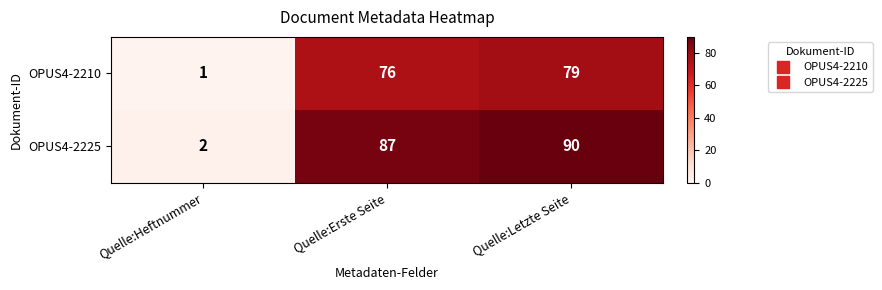

Which category has the lowest value across all series?

Quelle:Heftnummer